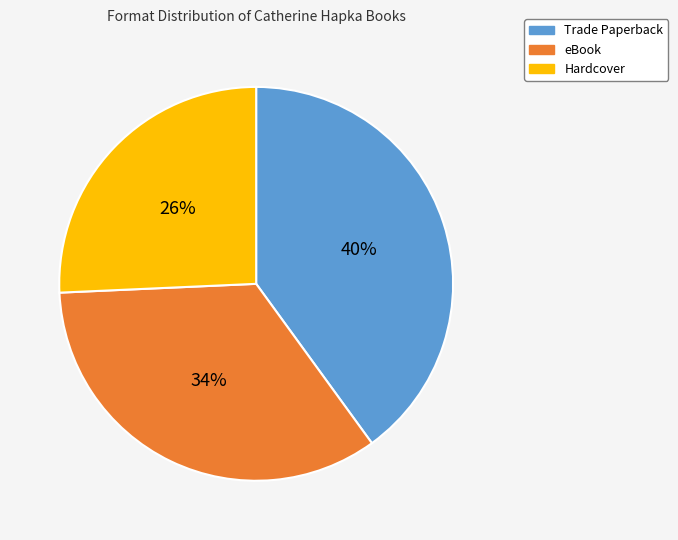

Does any single category account for the majority?

No